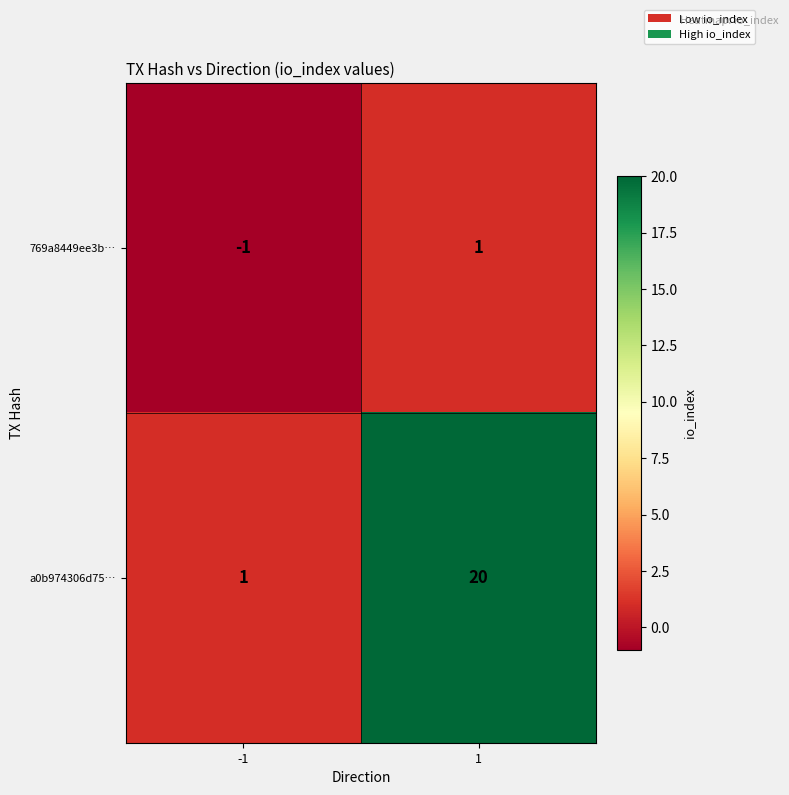

Which series has the largest total across all categories?

a0b974306d75…